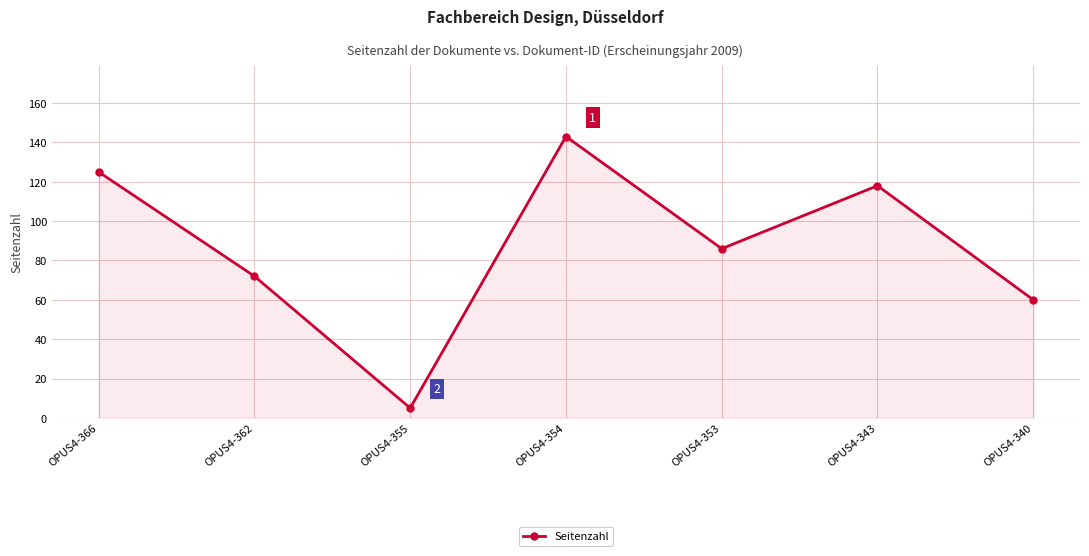

True or false: the data shows 28 at OPUS4-366.

False